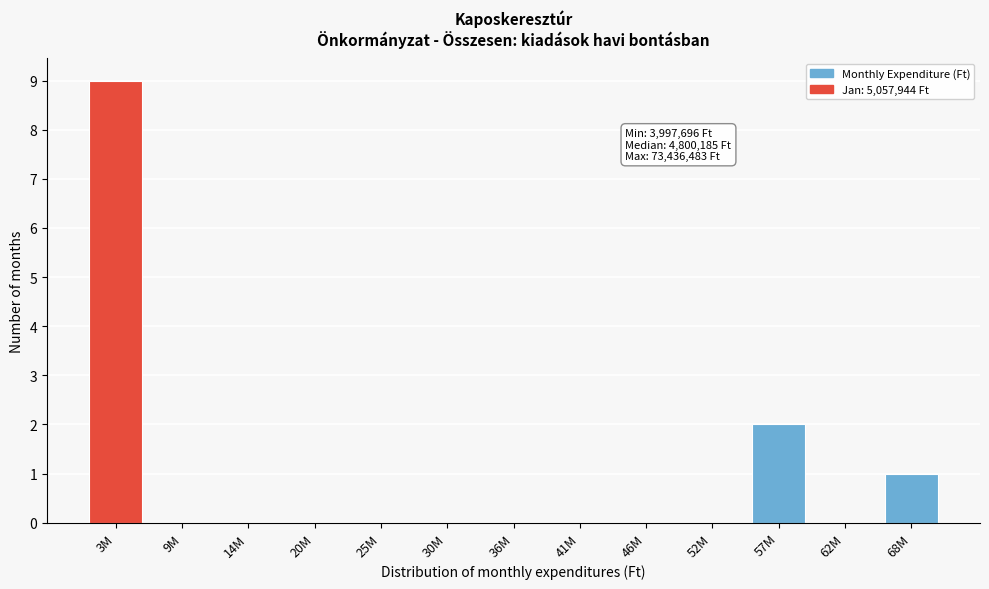

Reading left to right, extract all data points from this chart.

3M=9	9M=0	14M=0	20M=0	25M=0	30M=0	36M=0	41M=0	46M=0	52M=0	57M=2	62M=0	68M=1